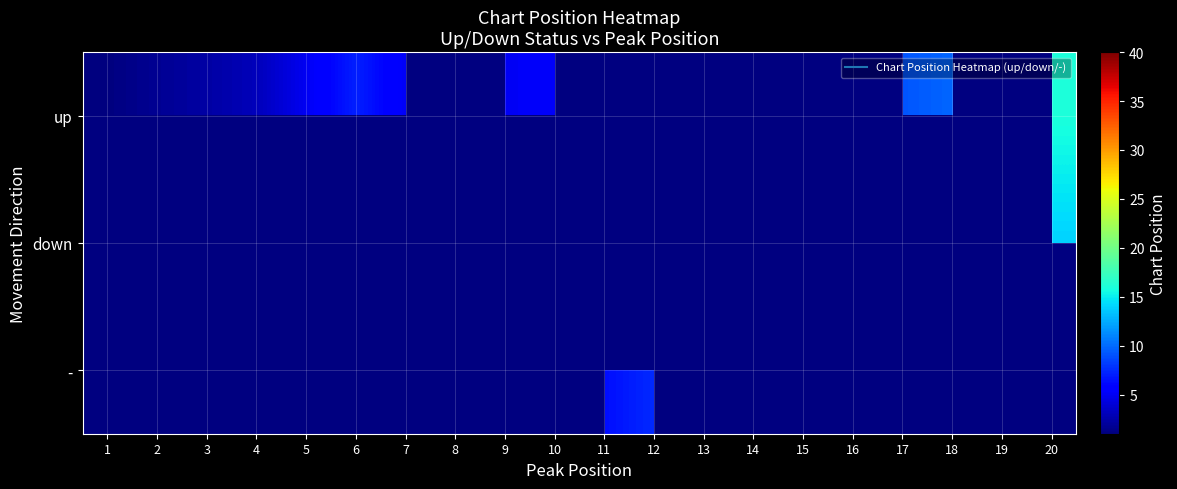

Which series has the largest range (max minus min)?

up